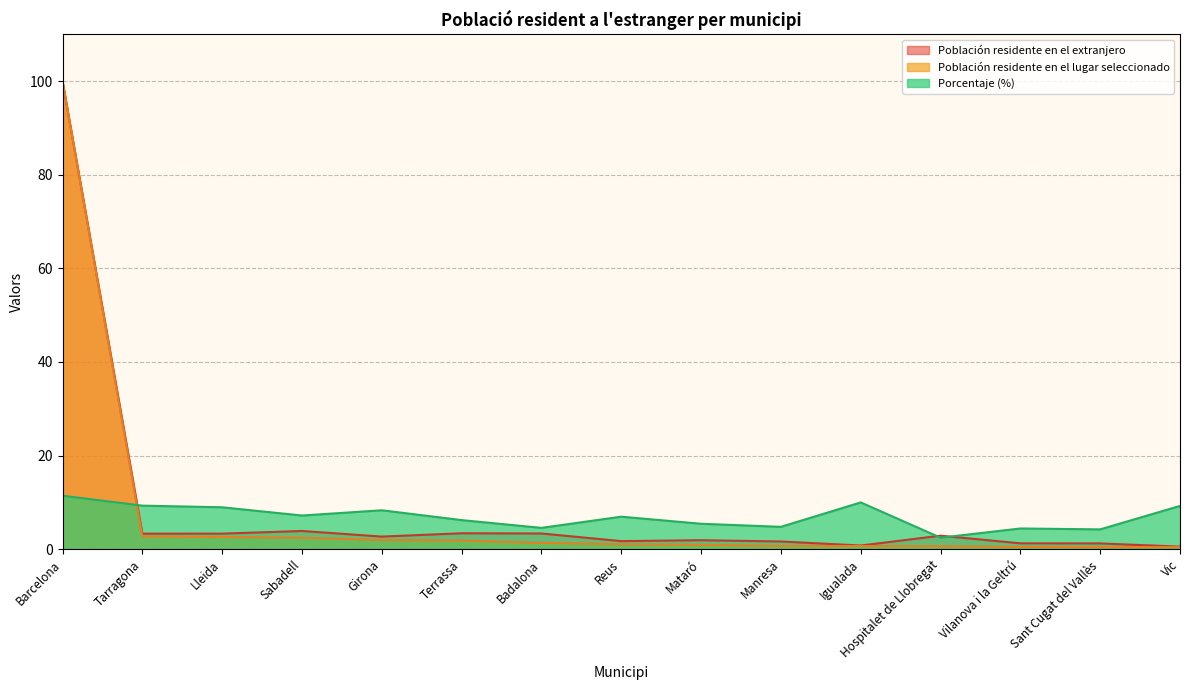

What position from the left is Mataró?

9